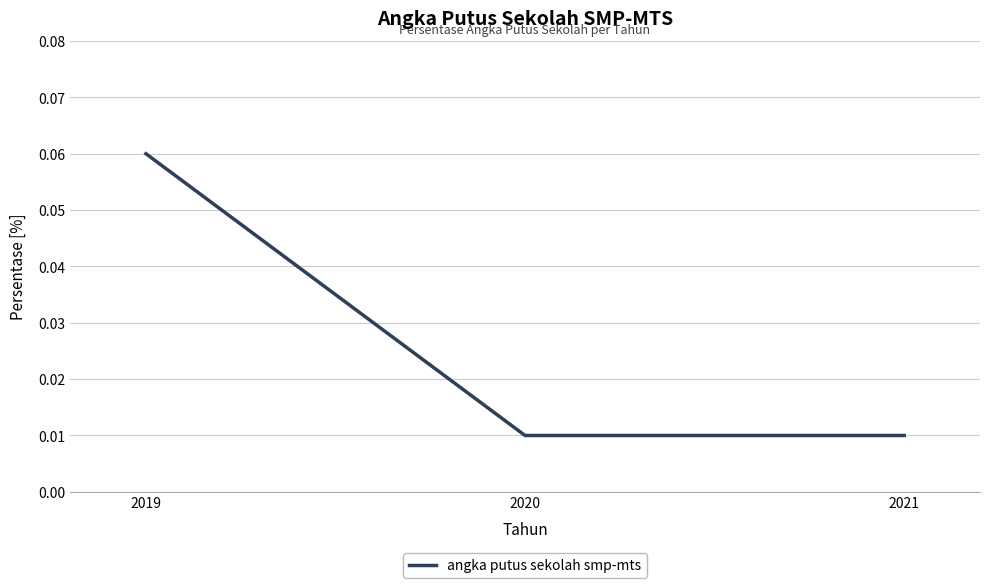

Between 2019 and 2020, which is larger?

2019